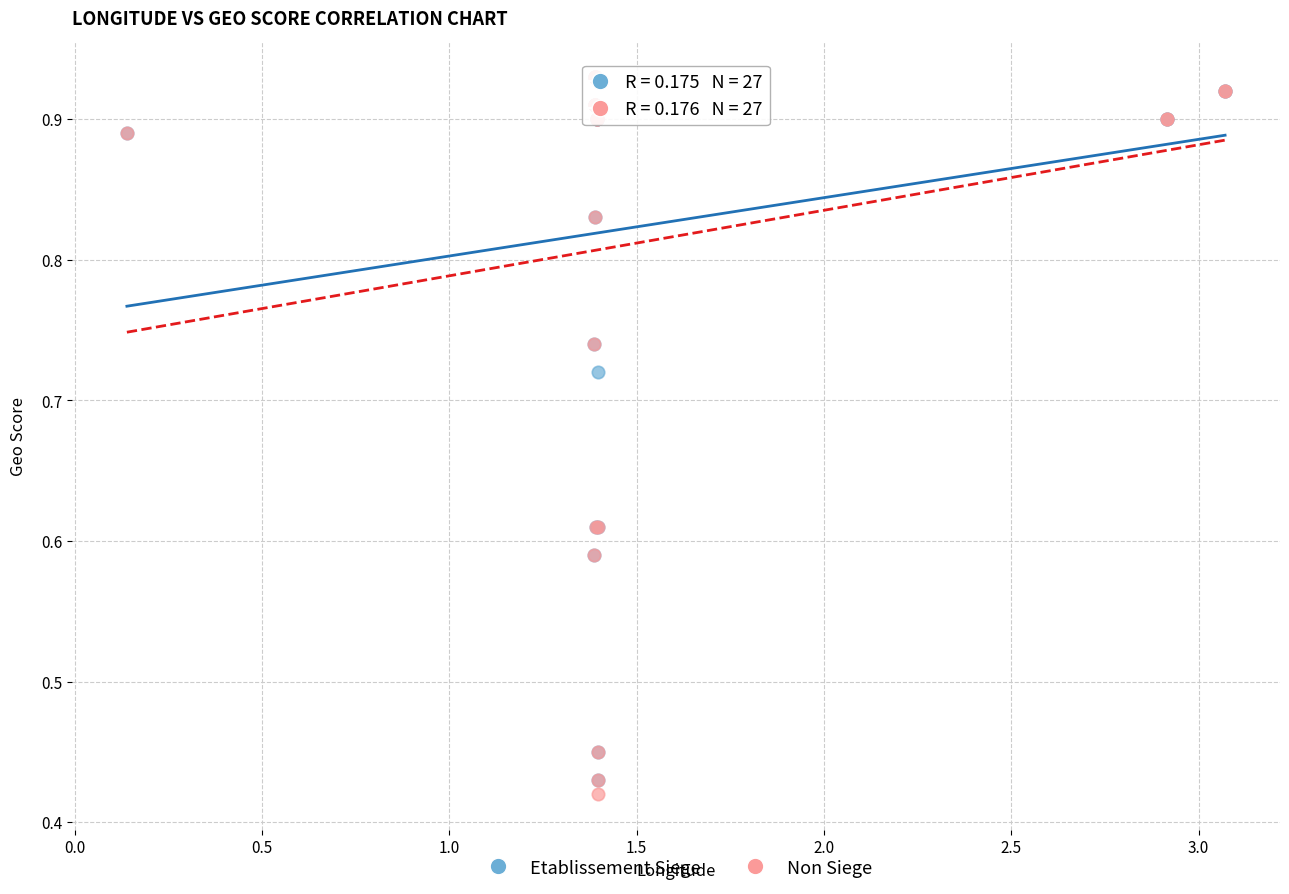

What are all the series names shown in the legend?

Etablissement Siege, Non Siege